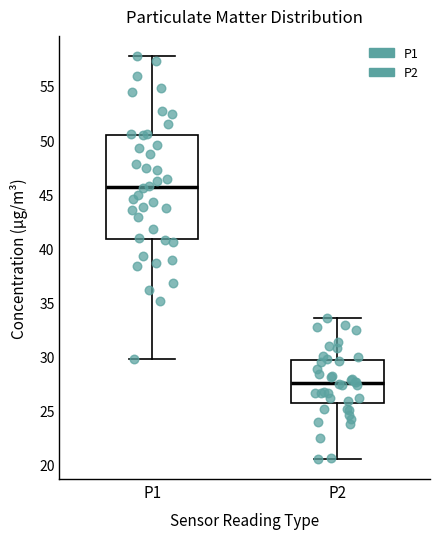

Where does the lower whisker of the box for P1 end on the y-axis? The values are not printed on the chart, so give them approximately, as read against the axis.

29.5